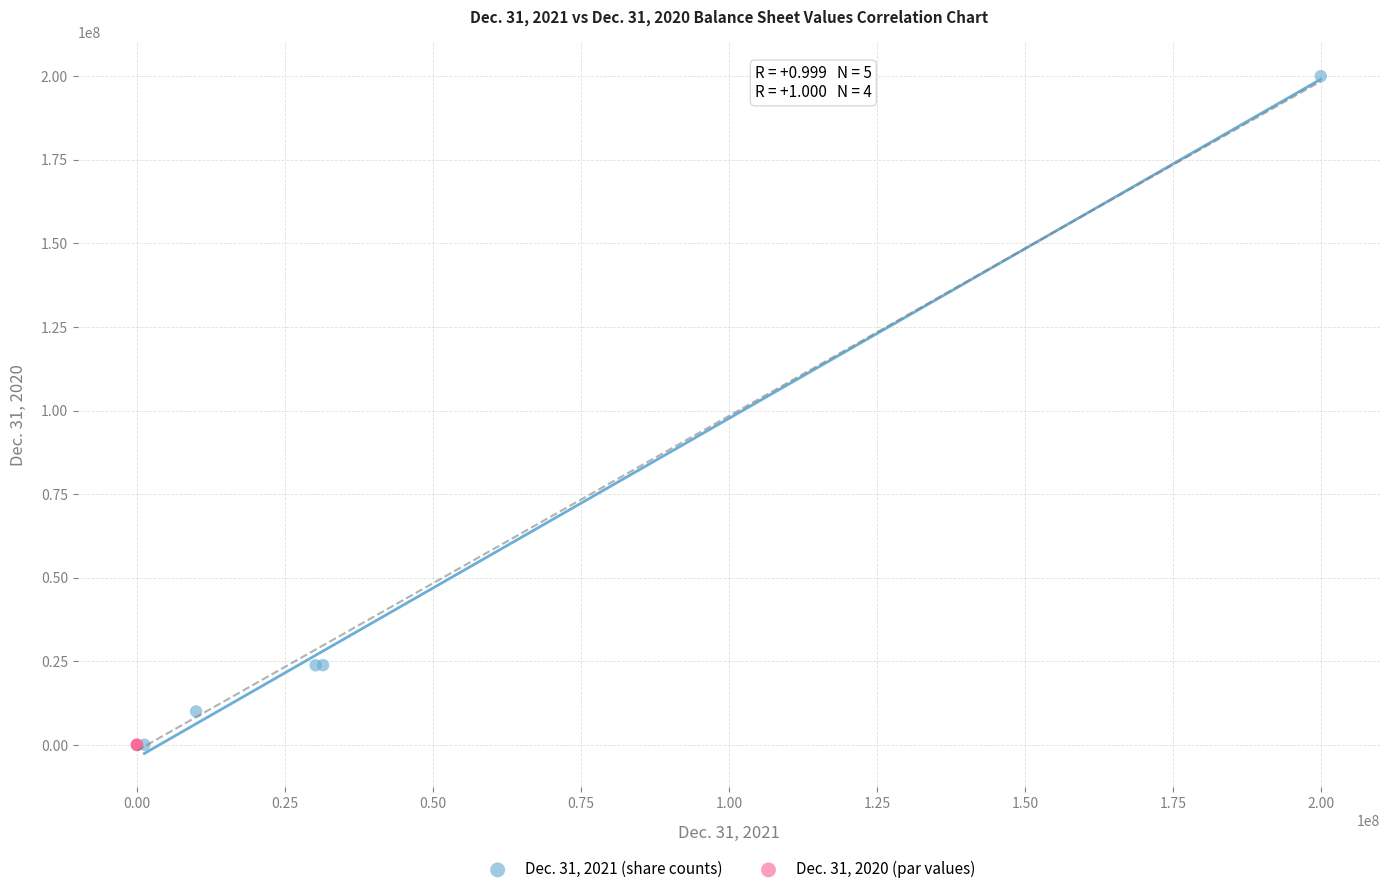

Which series reaches the maximum Y coordinate?

Dec. 31, 2021 (share counts)